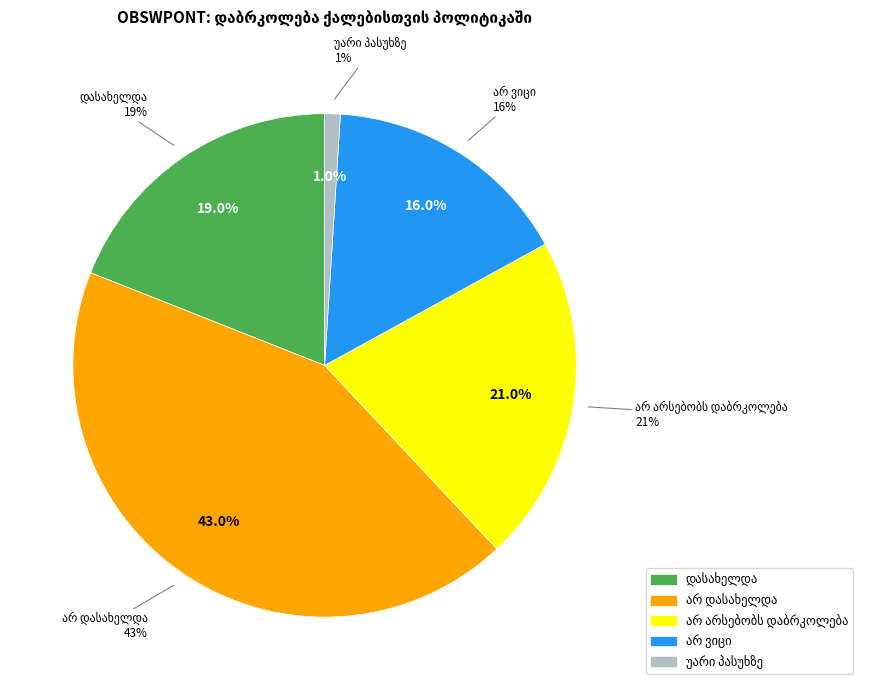

Which slice is the smallest?

უარი პასუხზე